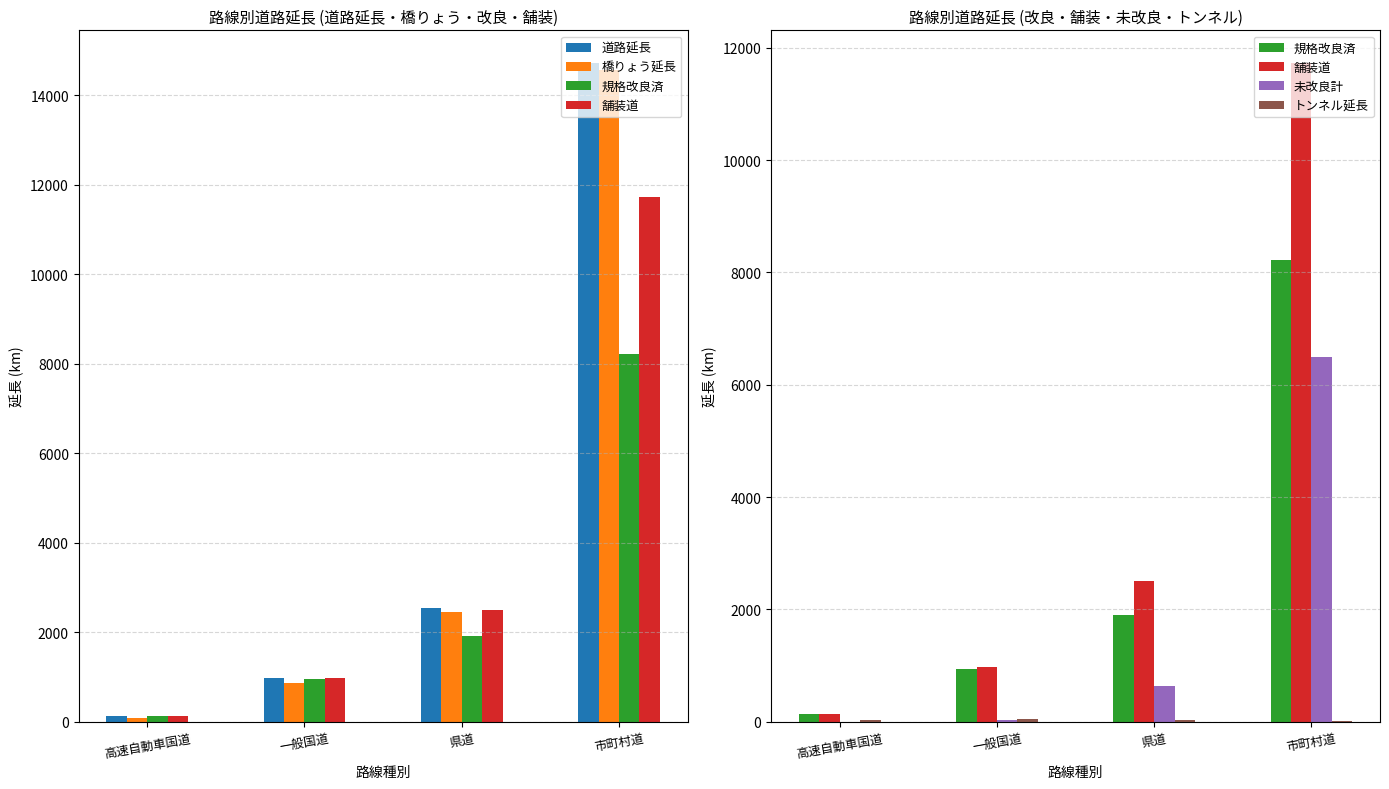

At 県道, list the series in order from largest to smallest.

道路延長, 舗装道, 橋りょう延長, 規格改良済, 未改良計, トンネル延長